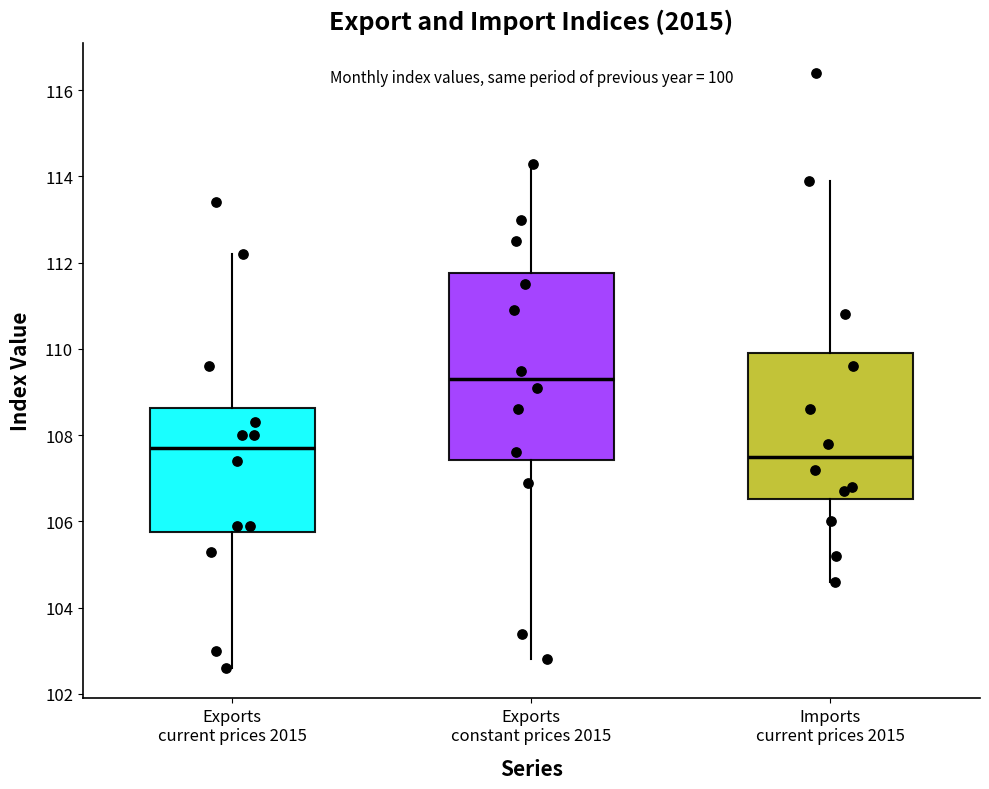

Reading left to right, transcribe this box plot: for each box, give where its median line is, the range the box spans, and where its two whiskers end, as read against the y-axis. The values are not printed on the chart, so give them approximately, as read against the axis.

Exports current prices 2015: median 107.8, box 105.8 to 108.6, whiskers 102.6 to 112.2
Exports constant prices 2015: median 109.4, box 107.4 to 111.8, whiskers 102.8 to 114.4
Imports current prices 2015: median 107.6, box 106.6 to 110.0, whiskers 104.6 to 114.0